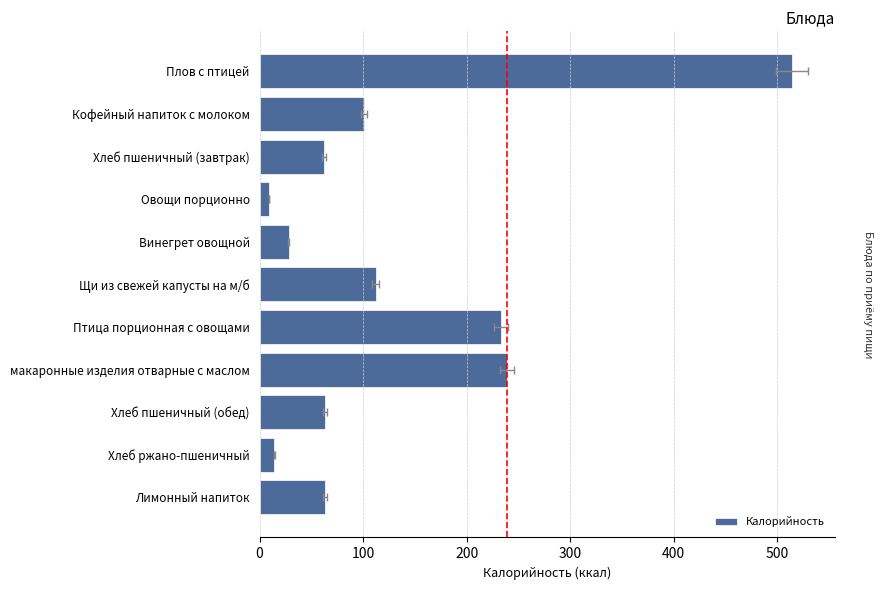

What is the change in value from Плов с птицей to Хлеб пшеничный (обед)?

-451